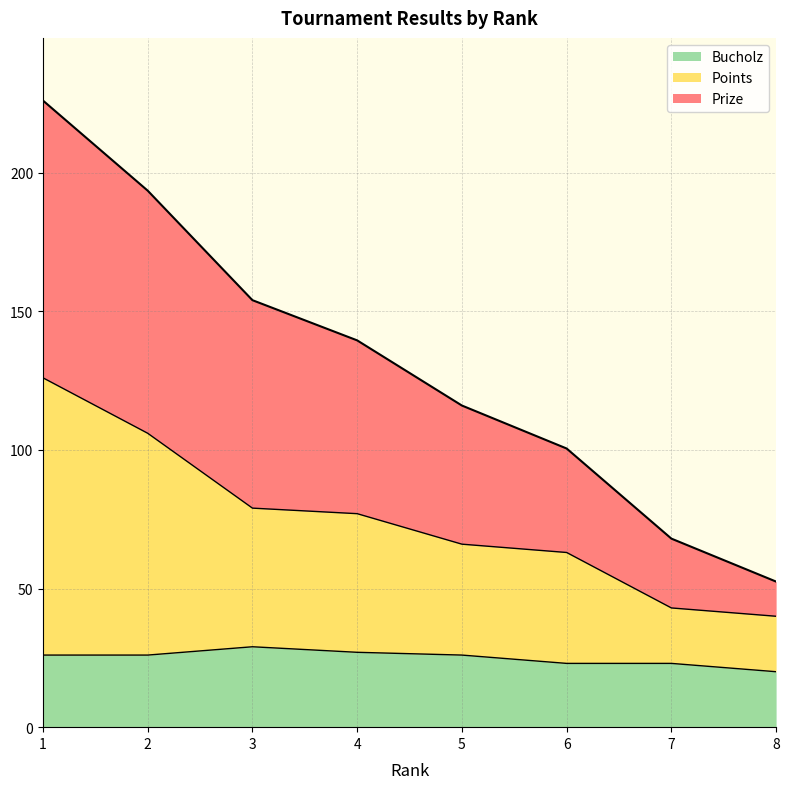

What is the value of the Bucholz point at the 5th from the left?

26.0